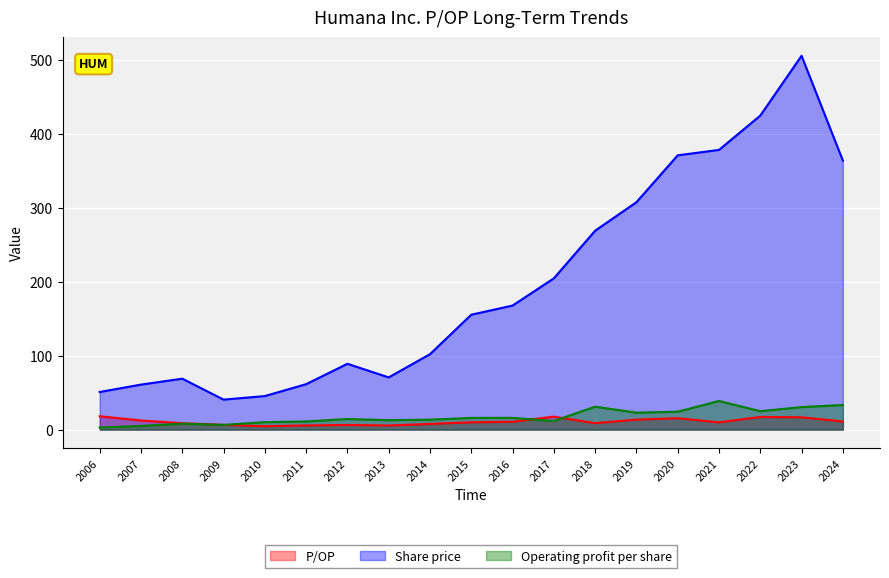

True or false: Share price and P/OP cross at least once.

False